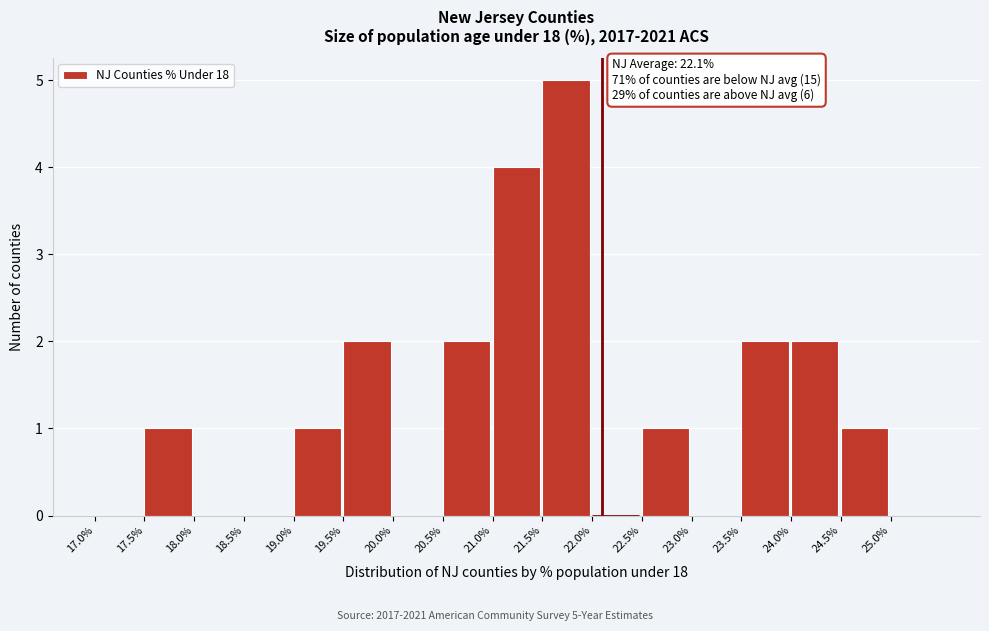

Which range on the x-axis has the tallest bar?

21.5 to 22.0